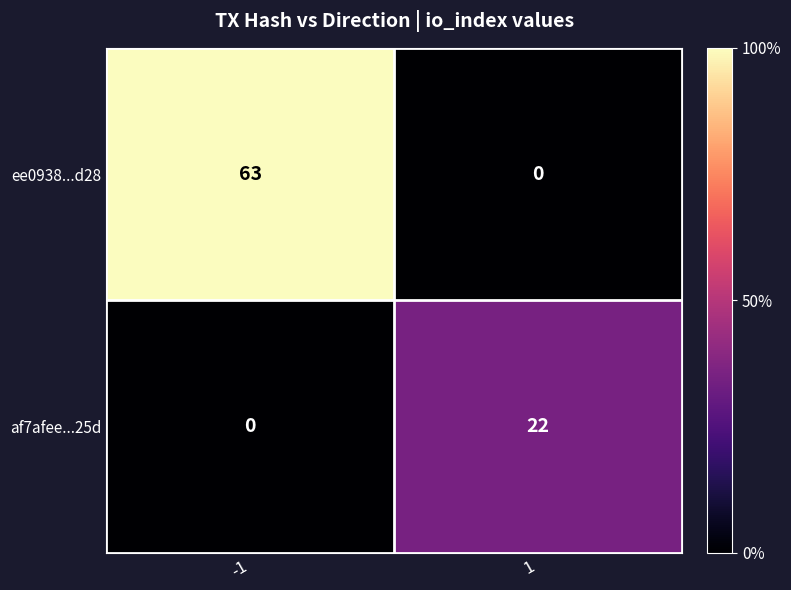

What is the approximate value of af7afee...25d at 1, to the nearest 10?

20